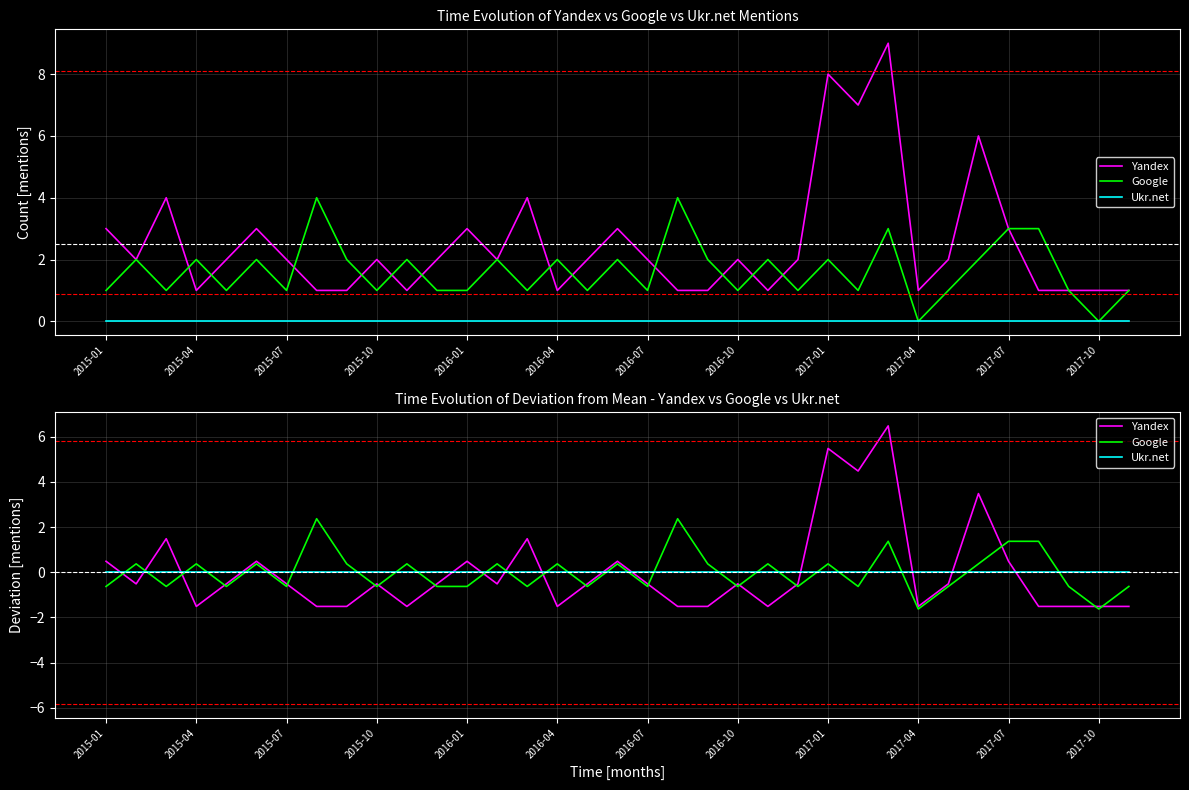

What is the difference between the highest and lowest values at 26?

6.5